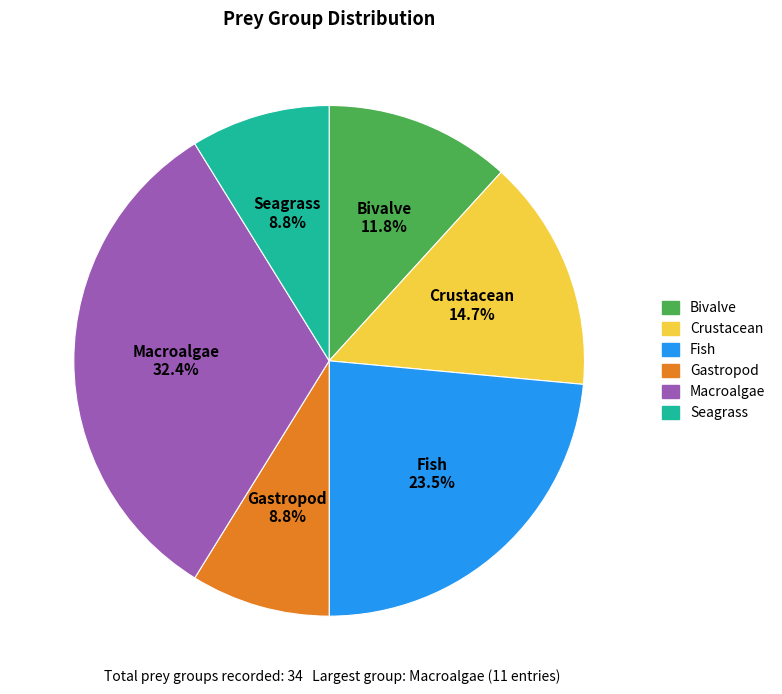

What is the ratio of the value at Macroalgae to the value at Crustacean?

2.2